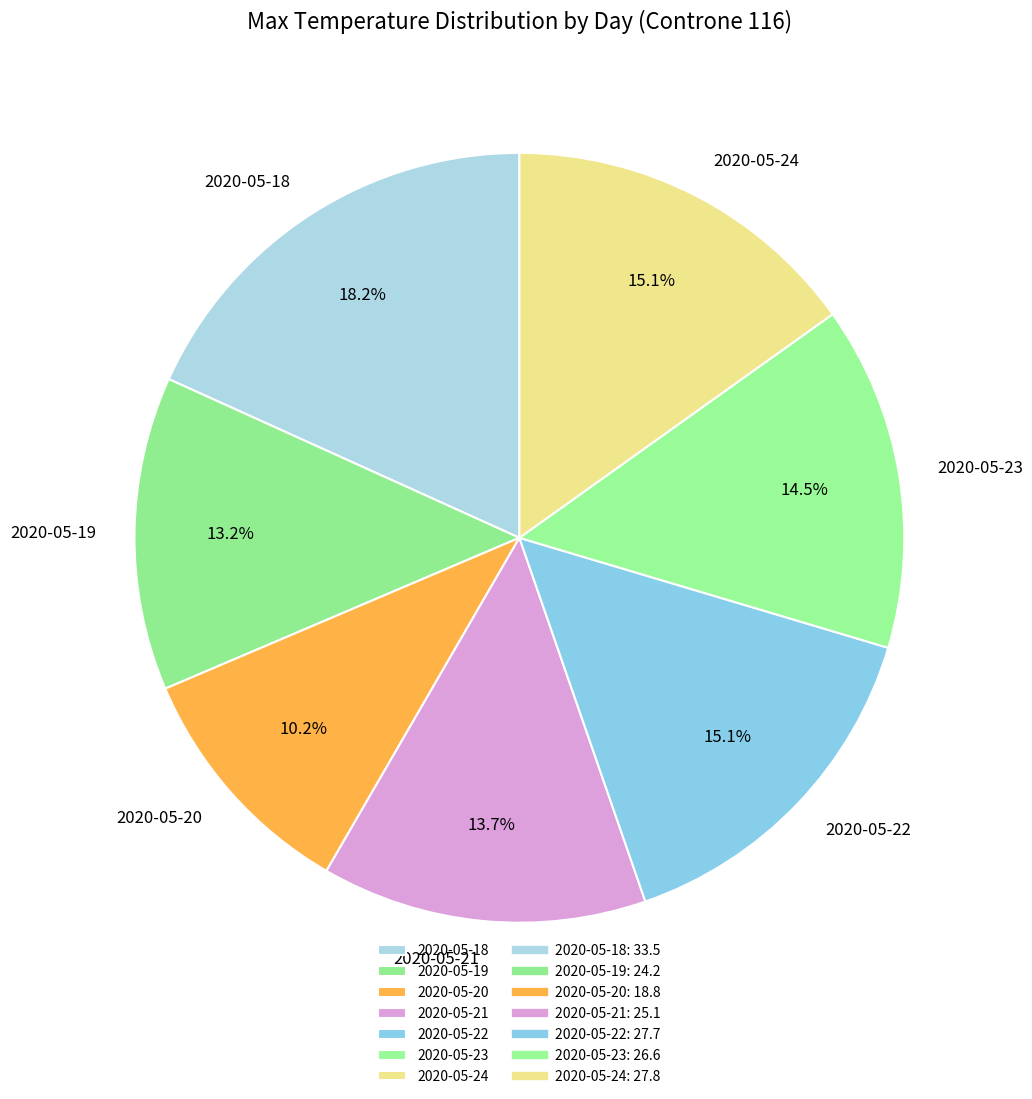

Is it true that 2020-05-24 is 8% of the pie?

False